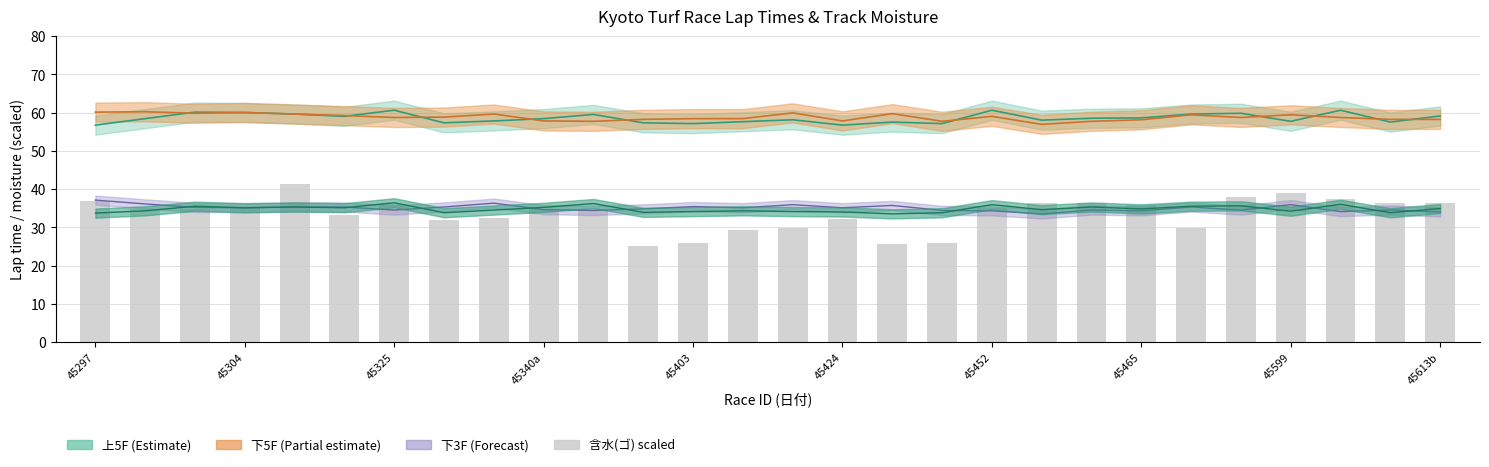

The chart shows a value of 37.4 at 25. True or false?

True